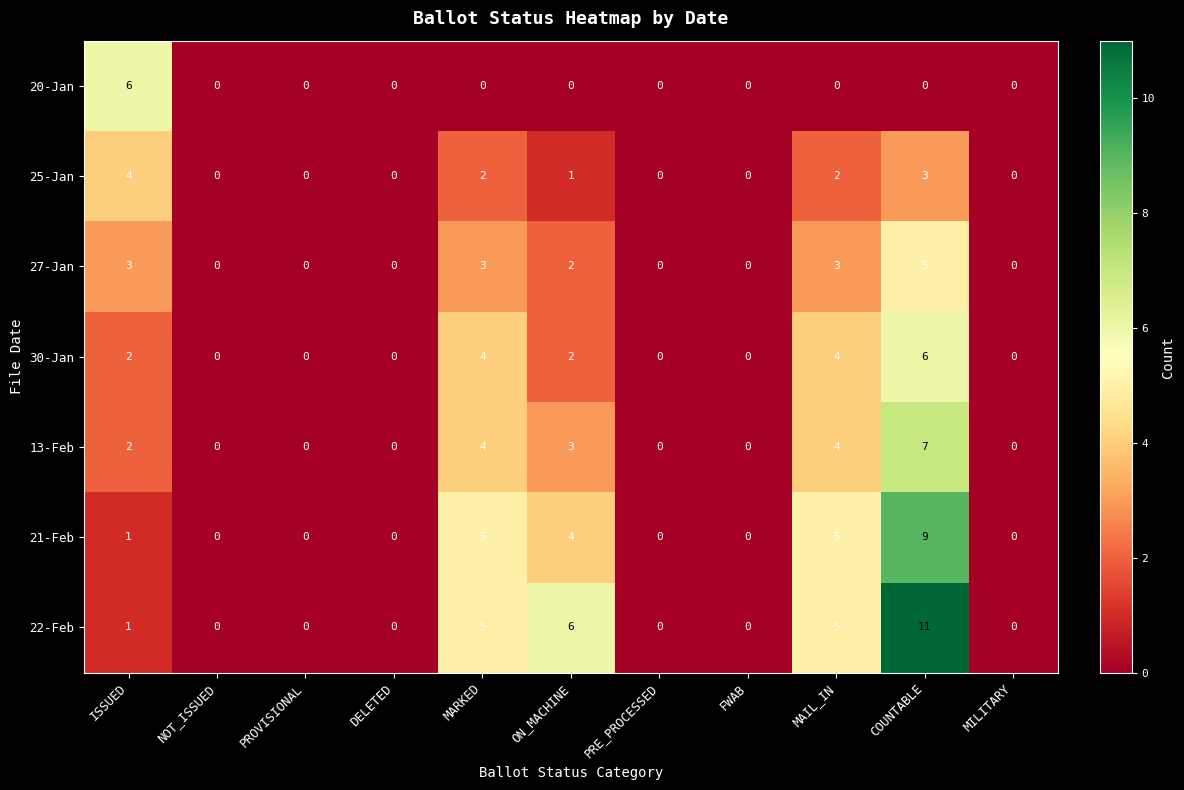

Which series has the largest total across all categories?

22-Feb